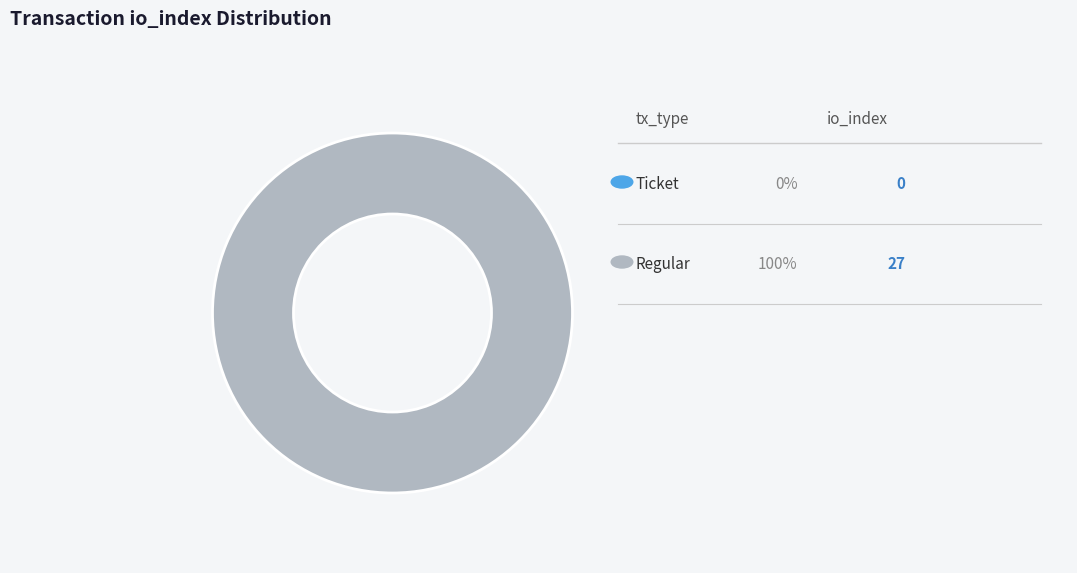

Rank the categories by value from highest to lowest.

Regular (io_index=27), Ticket (io_index=0)